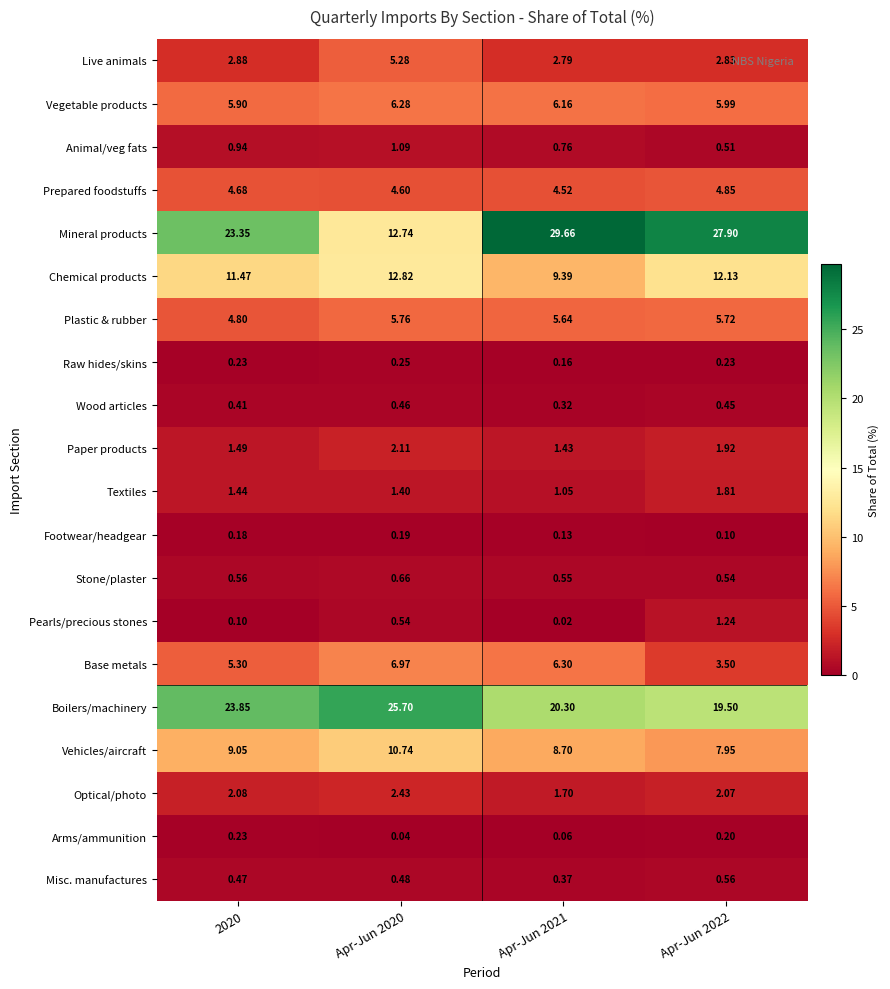

List the series in order of their peak value, lowest first.

Footwear/headgear, Arms/ammunition, Raw hides/skins, Wood articles, Misc. manufactures, Stone/plaster, Animal/veg fats, Pearls/precious stones, Textiles, Paper products, Optical/photo, Prepared foodstuffs, Live animals, Plastic & rubber, Vegetable products, Base metals, Vehicles/aircraft, Chemical products, Boilers/machinery, Mineral products